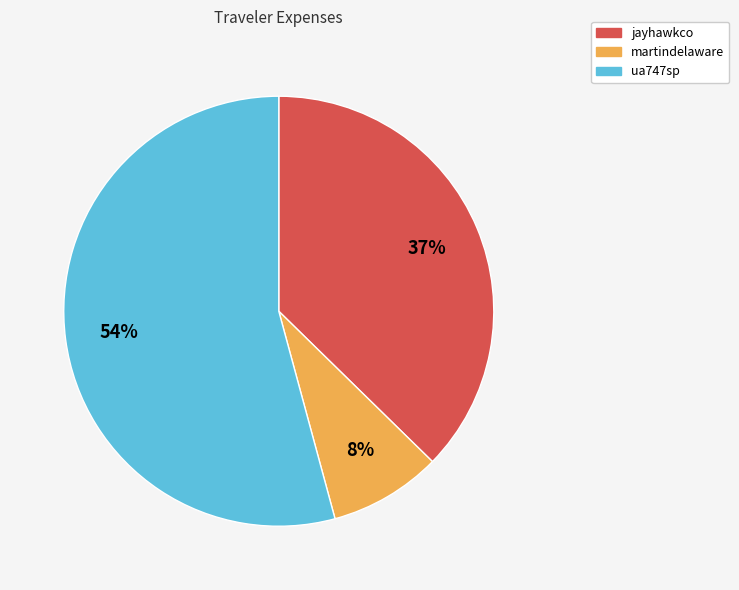

Which category accounts for the majority?

ua747sp